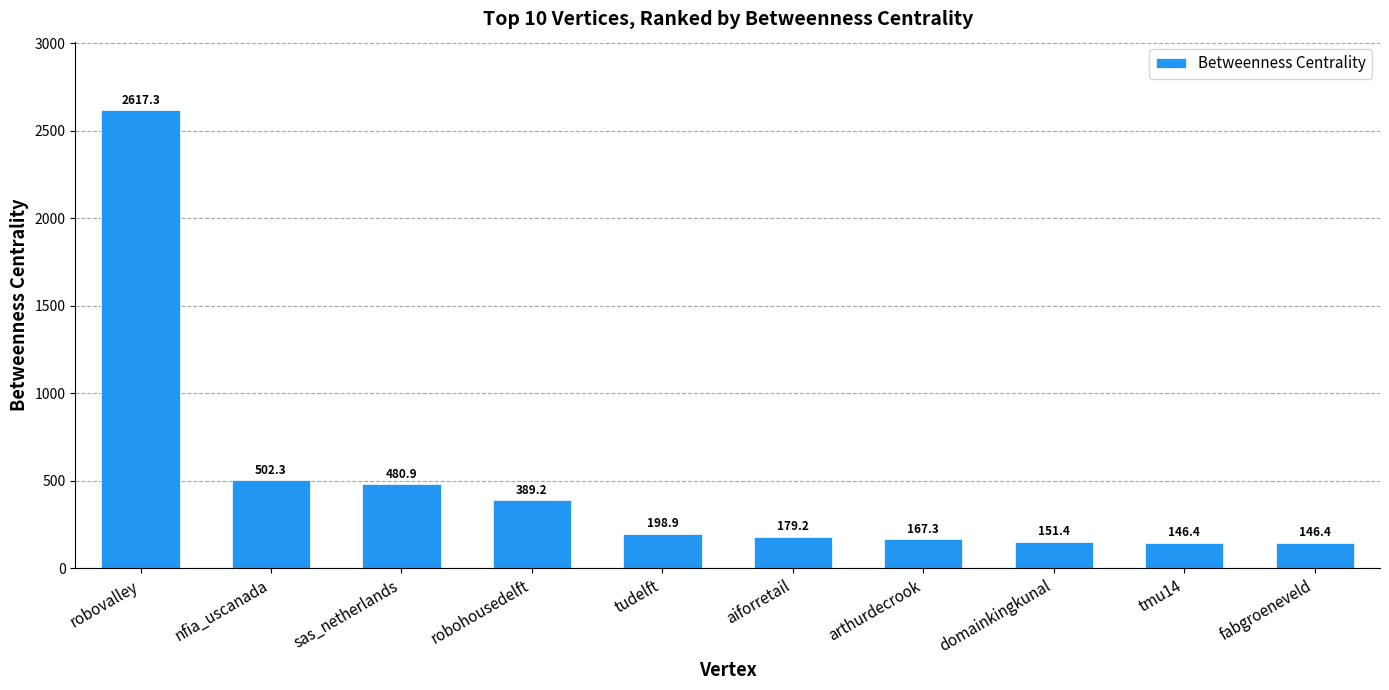

What is the sum of all values?

4979.4